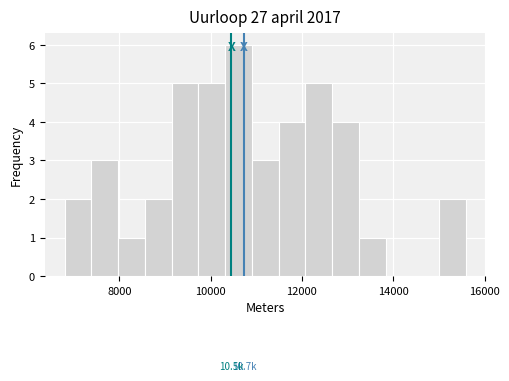

Read against the x-axis, roughly where is the centre of the tallest bar?

10600